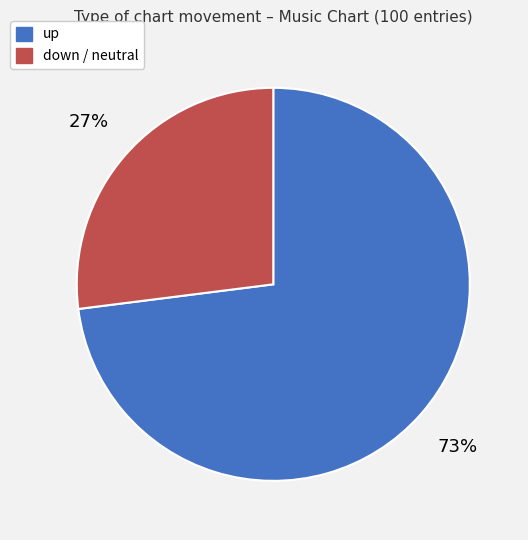

Does any single category account for the majority?

Yes